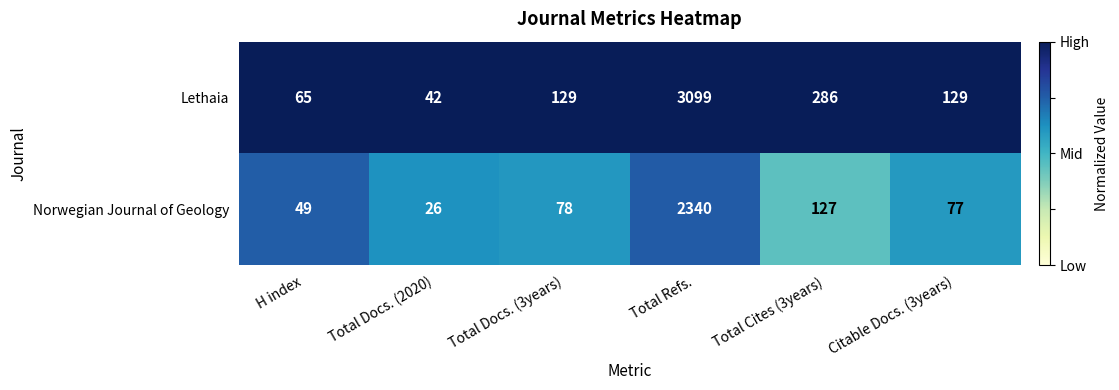

At which category is the sum across all series the highest?

Total Refs.